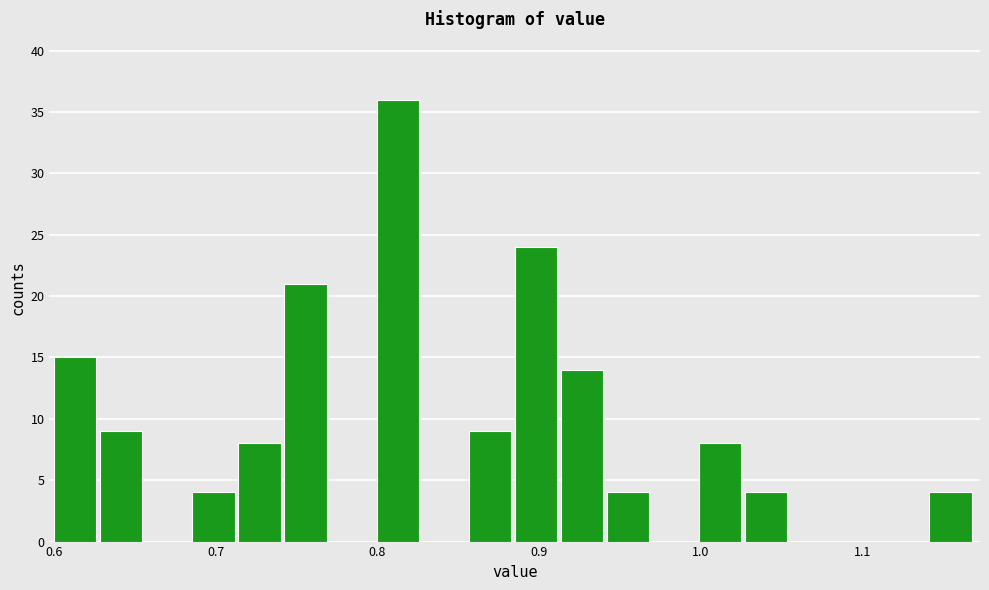

Around what value on the x-axis is the tallest bar? Give the approximate position of its centre, as read against the axis.

0.81